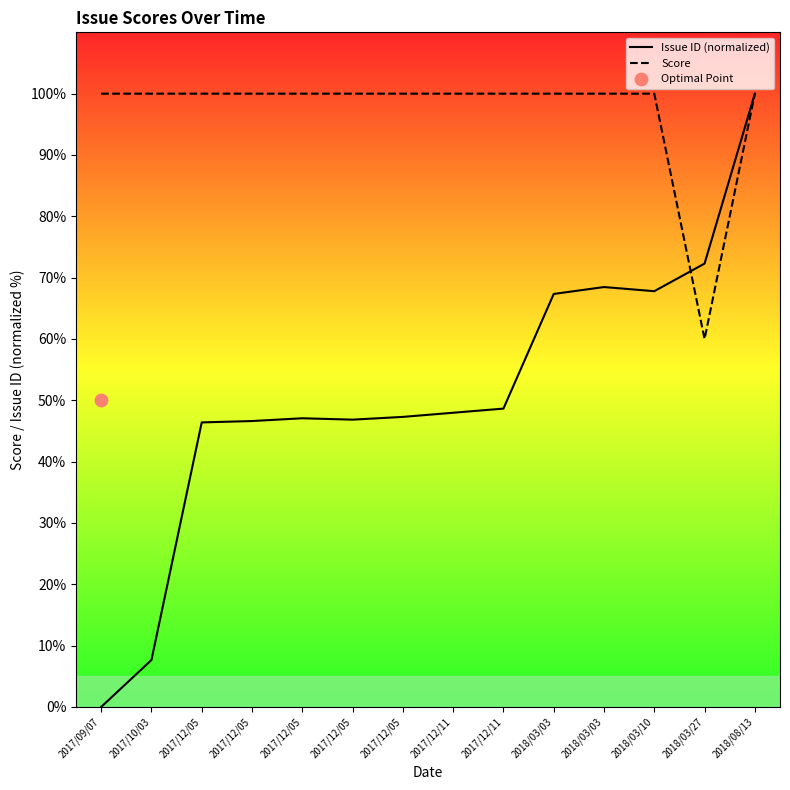

Which series has the largest Y range (max minus min)?

Issue ID (normalized)